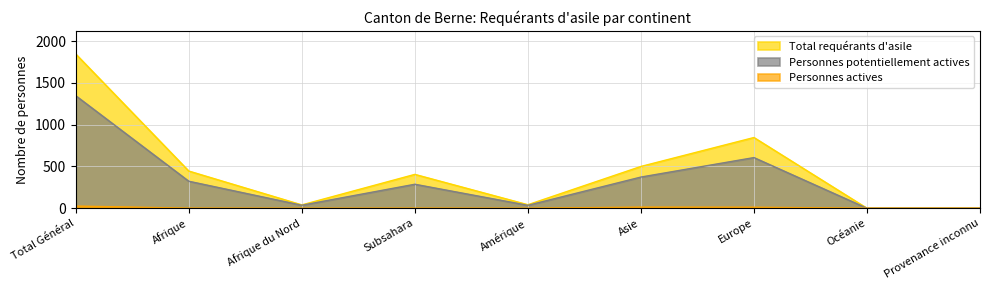

At which label does Personnes actives first exceed 1?

Total Général